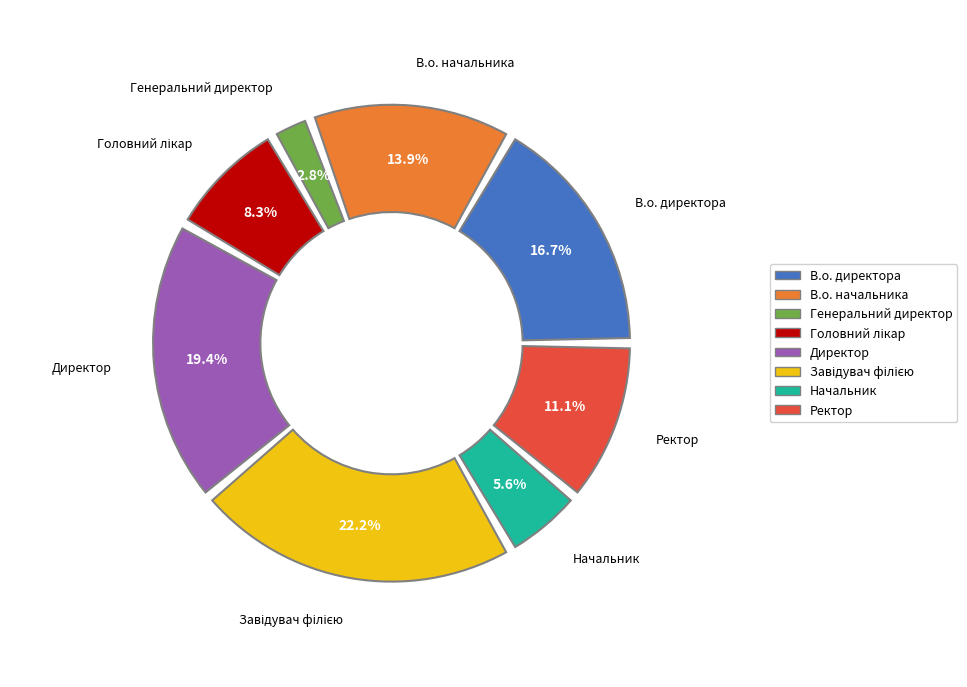

Rank the categories by value from highest to lowest.

Завідувач філією, Директор, В.о. директора, В.о. начальника, Ректор, Головний лікар, Начальник, Генеральний директор